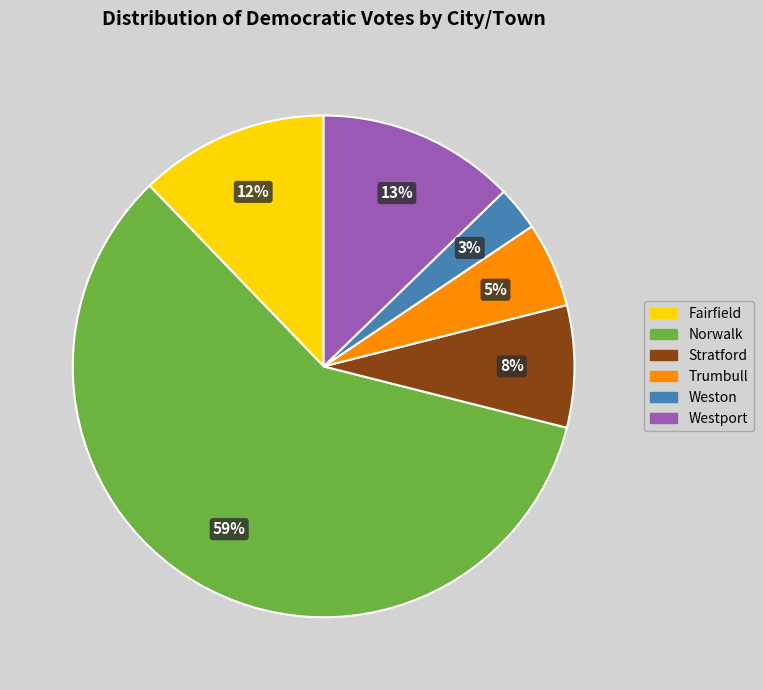

Is there any slice that represents more than half of the pie?

Yes